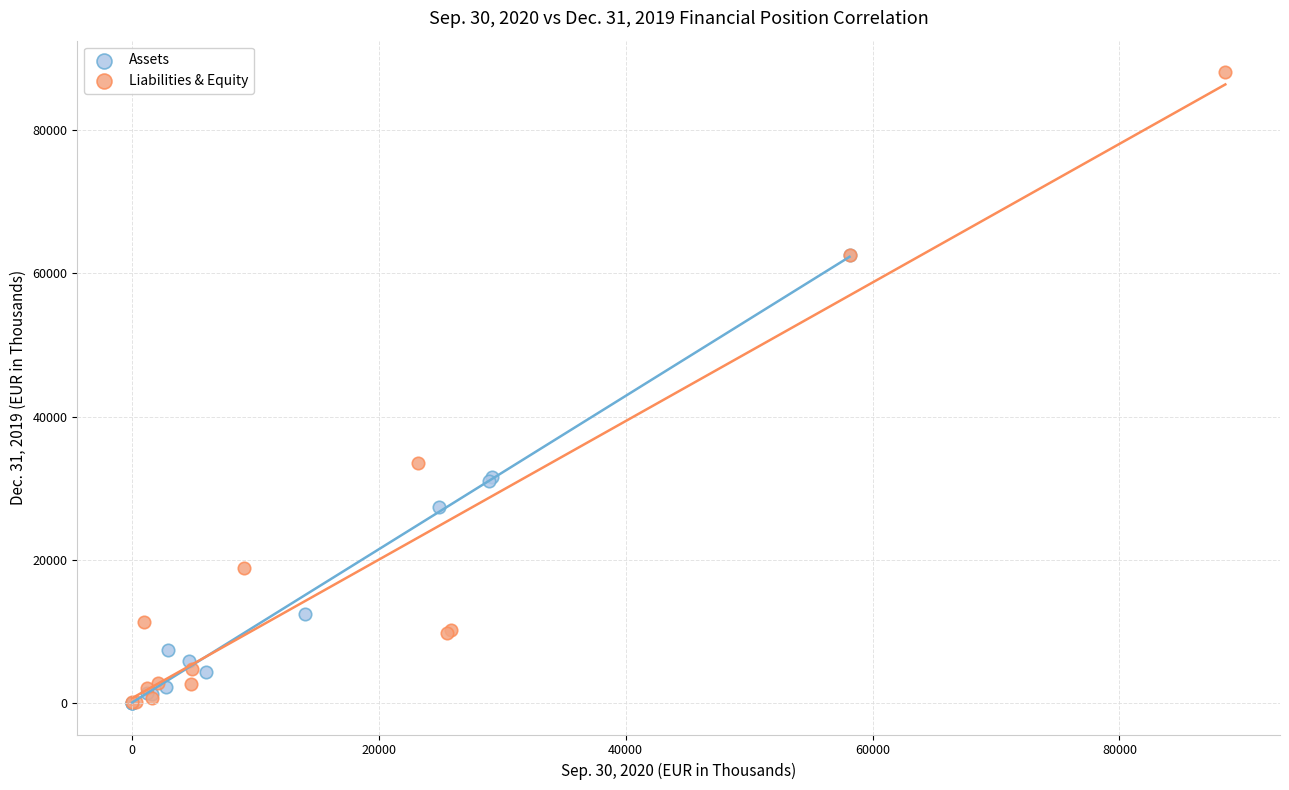

Which series reaches the maximum Y coordinate?

Liabilities & Equity